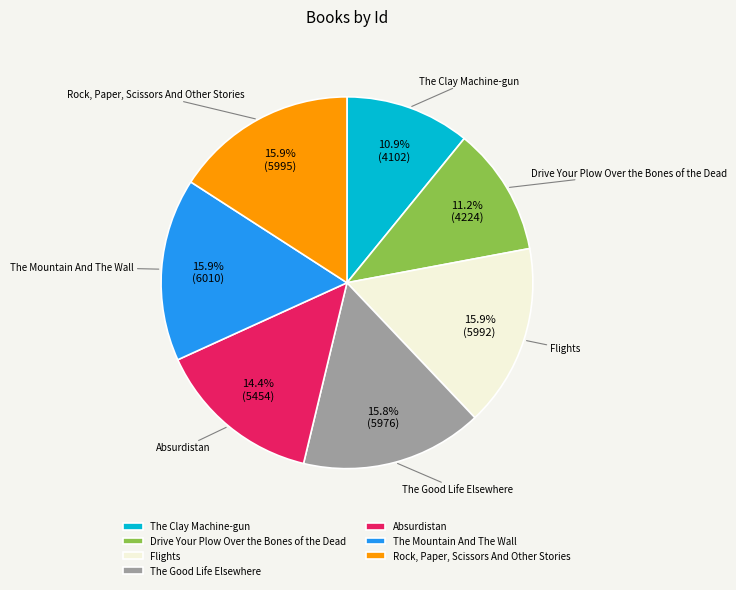

To the nearest percent, what is the combined percentage of Absurdistan and The Good Life Elsewhere?

30%